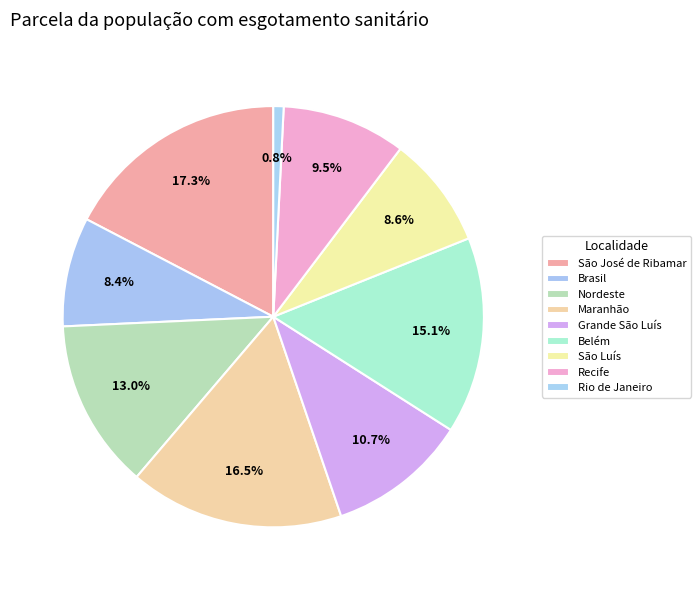

Between Brasil and Maranhão, which is larger?

Maranhão